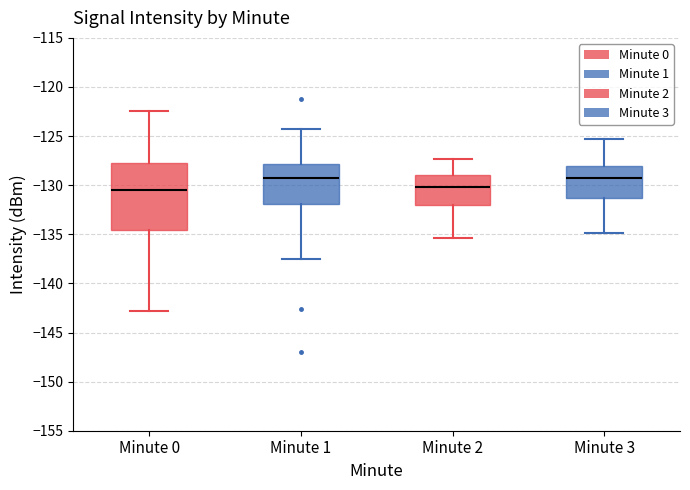

Reading left to right, transcribe this box plot: for each box, give where its median line is, the range the box spans, and where its two whiskers end, as read against the y-axis. The values are not printed on the chart, so give them approximately, as read against the axis.

Minute 0: median -130.5, box -134.5 to -127.5, whiskers -143.0 to -122.5
Minute 1: median -129.5, box -132.0 to -128.0, whiskers -137.5 to -124.5
Minute 2: median -130.0, box -132.0 to -129.0, whiskers -135.5 to -127.5
Minute 3: median -129.5, box -131.5 to -128.0, whiskers -135.0 to -125.5